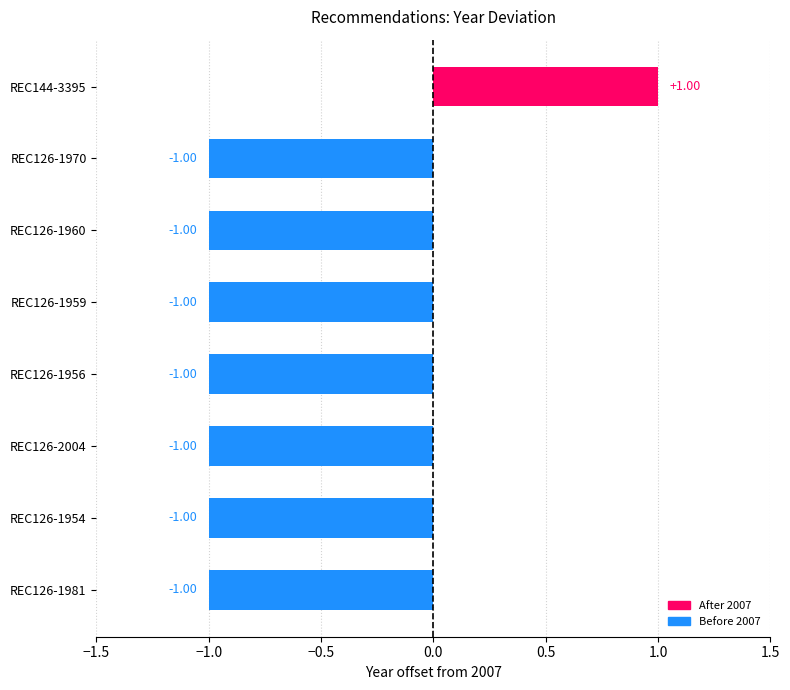

What is the sum of all values?

-6